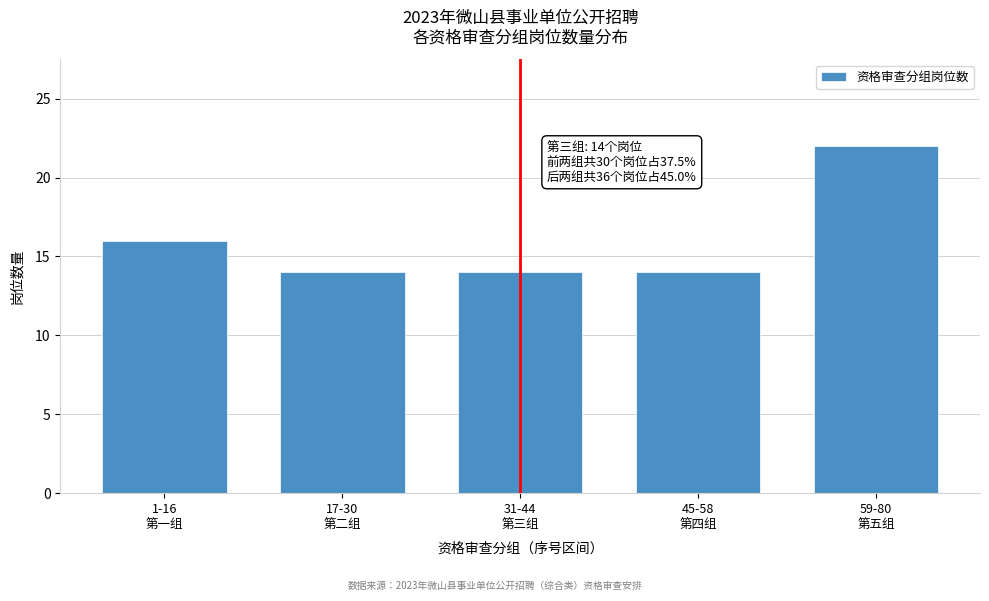

Reading left to right, list all the values displayed in this chart.

16	14	14	14	22